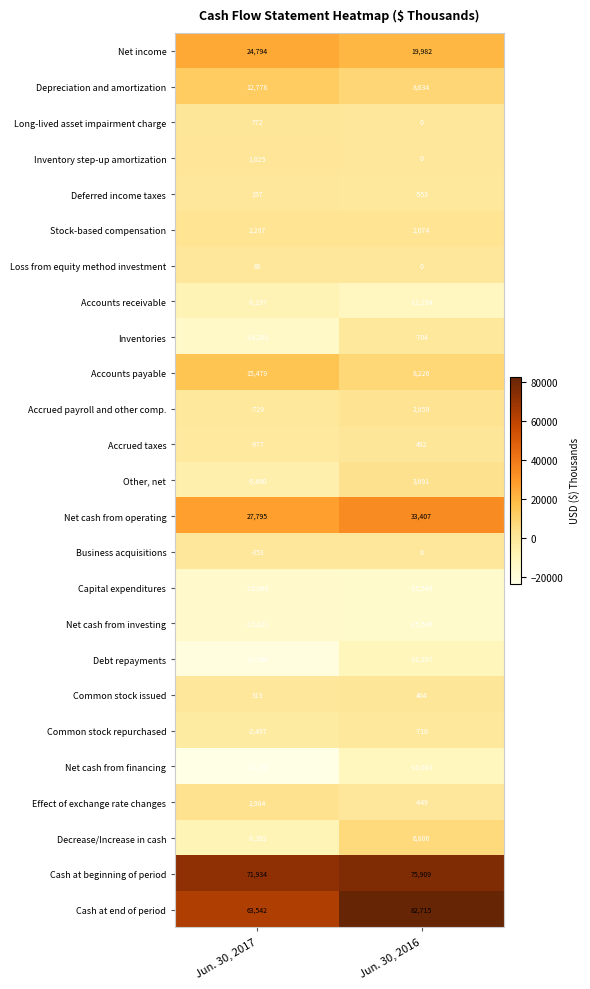

The Accrued taxes series shows -401 at Jun. 30, 2017. True or false?

False